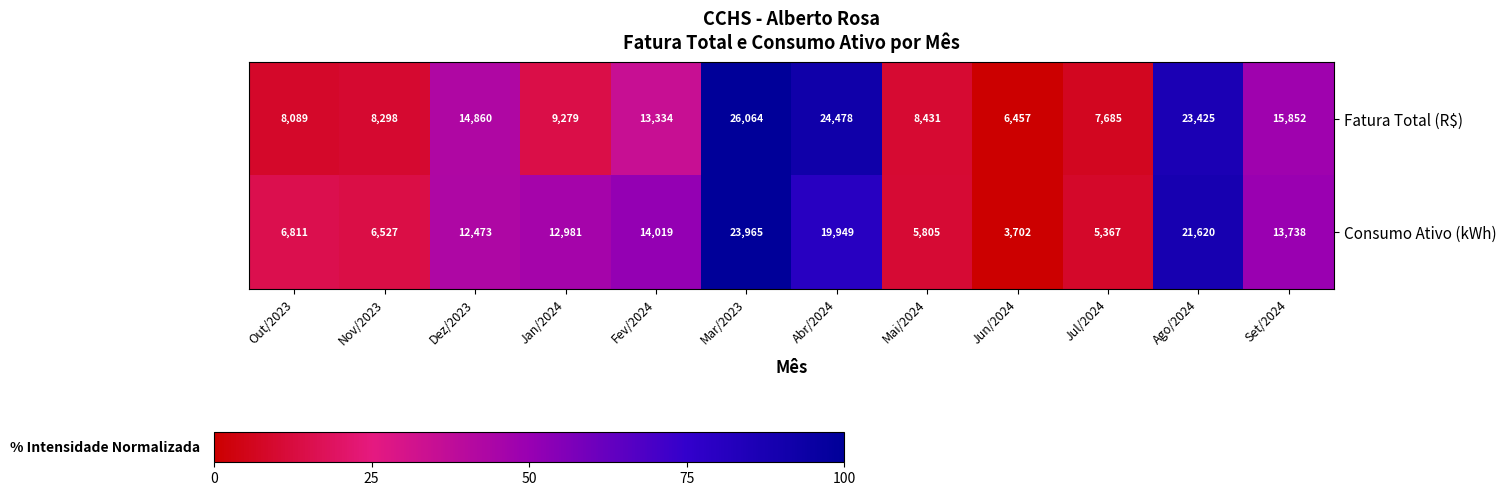

What is the greatest value displayed?

26064